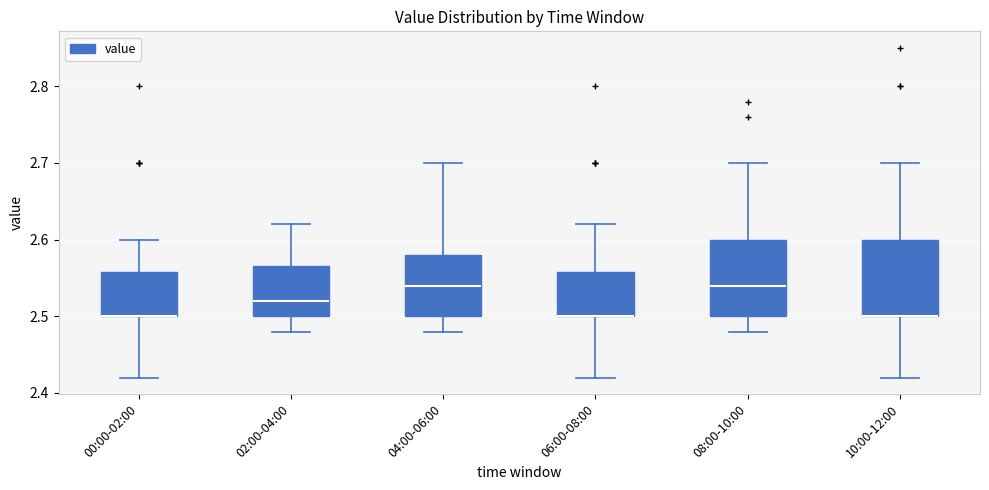

Reading left to right, read every box against the y-axis: the position of its median line, the range the box covers, and the ends of its whiskers. The values are not printed on the chart, so give them approximately, as read against the axis.

00:00-02:00: median 2.50 (drawn on the box's lower edge), box 2.50 to 2.56, whiskers 2.42 to 2.60
02:00-04:00: median 2.52, box 2.50 to 2.57, whiskers 2.48 to 2.62
04:00-06:00: median 2.54, box 2.50 to 2.58, whiskers 2.48 to 2.70
06:00-08:00: median 2.50 (drawn on the box's lower edge), box 2.50 to 2.56, whiskers 2.42 to 2.62
08:00-10:00: median 2.54, box 2.50 to 2.60, whiskers 2.48 to 2.70
10:00-12:00: median 2.50 (drawn on the box's lower edge), box 2.50 to 2.60, whiskers 2.42 to 2.70